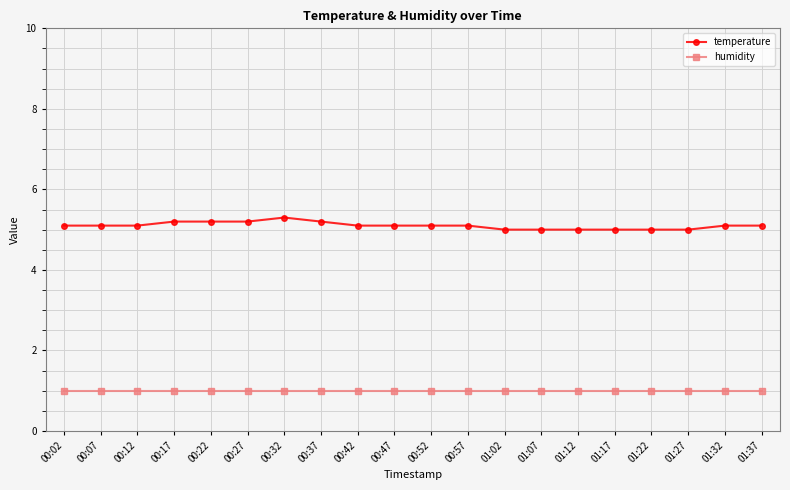

List the series in order of their peak value, lowest first.

humidity, temperature